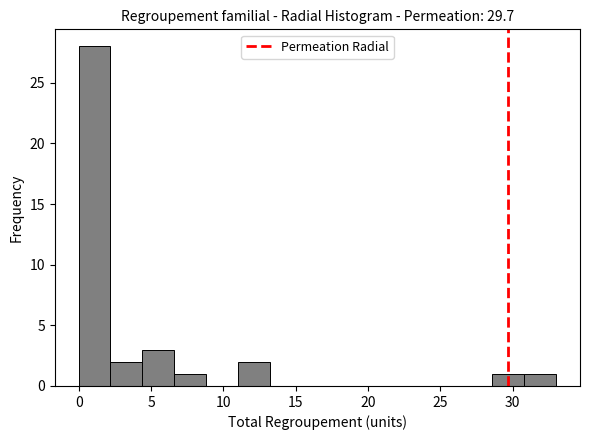

How tall is the bar that spans 28.6 to 30.8 on the x-axis? Neither the bar edges nor the heights are printed on the chart, so give them approximately, as read against the axes.

1